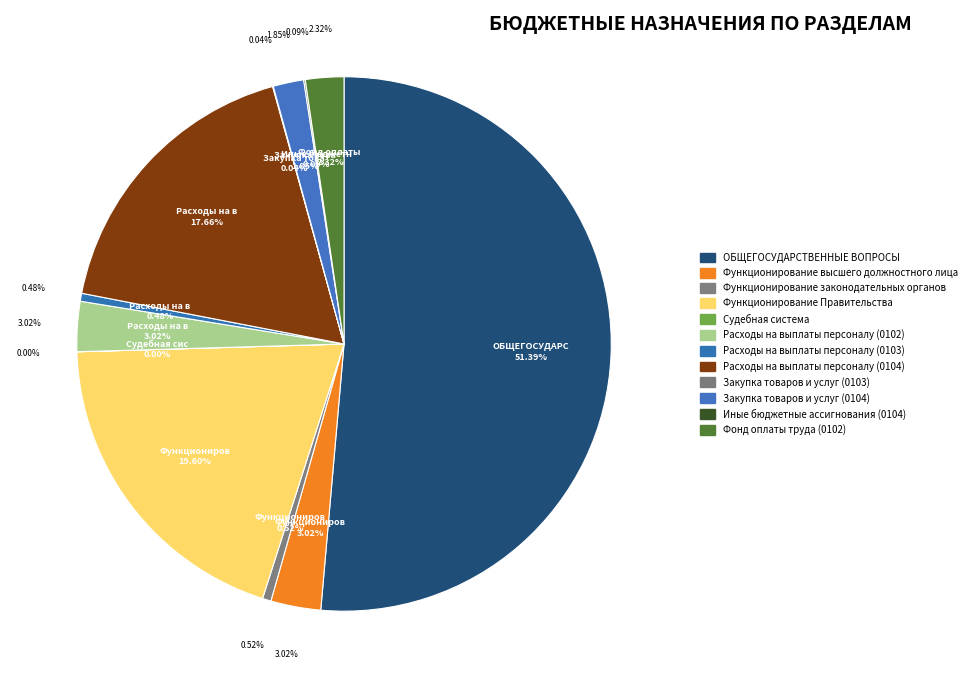

Which category has the smallest portion of the pie?

Судебная система